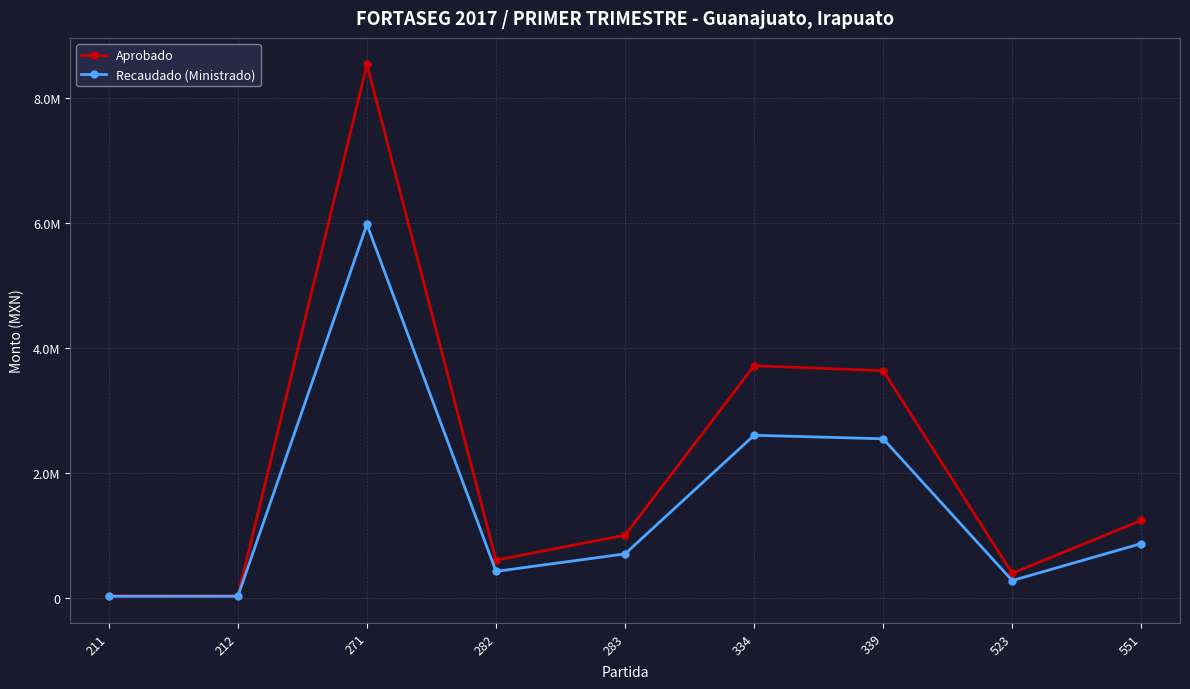

Is this an area chart (filled region under the line)?

No